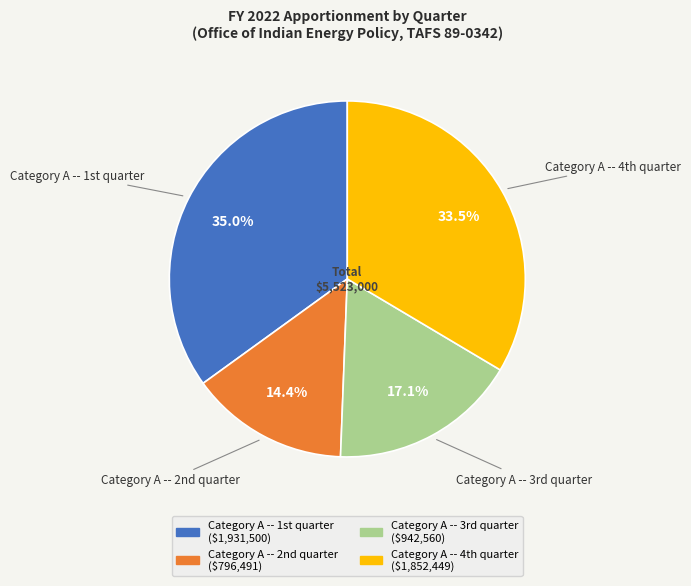

To the nearest percent, what is the difference between the largest and smallest slice percentages?

21%